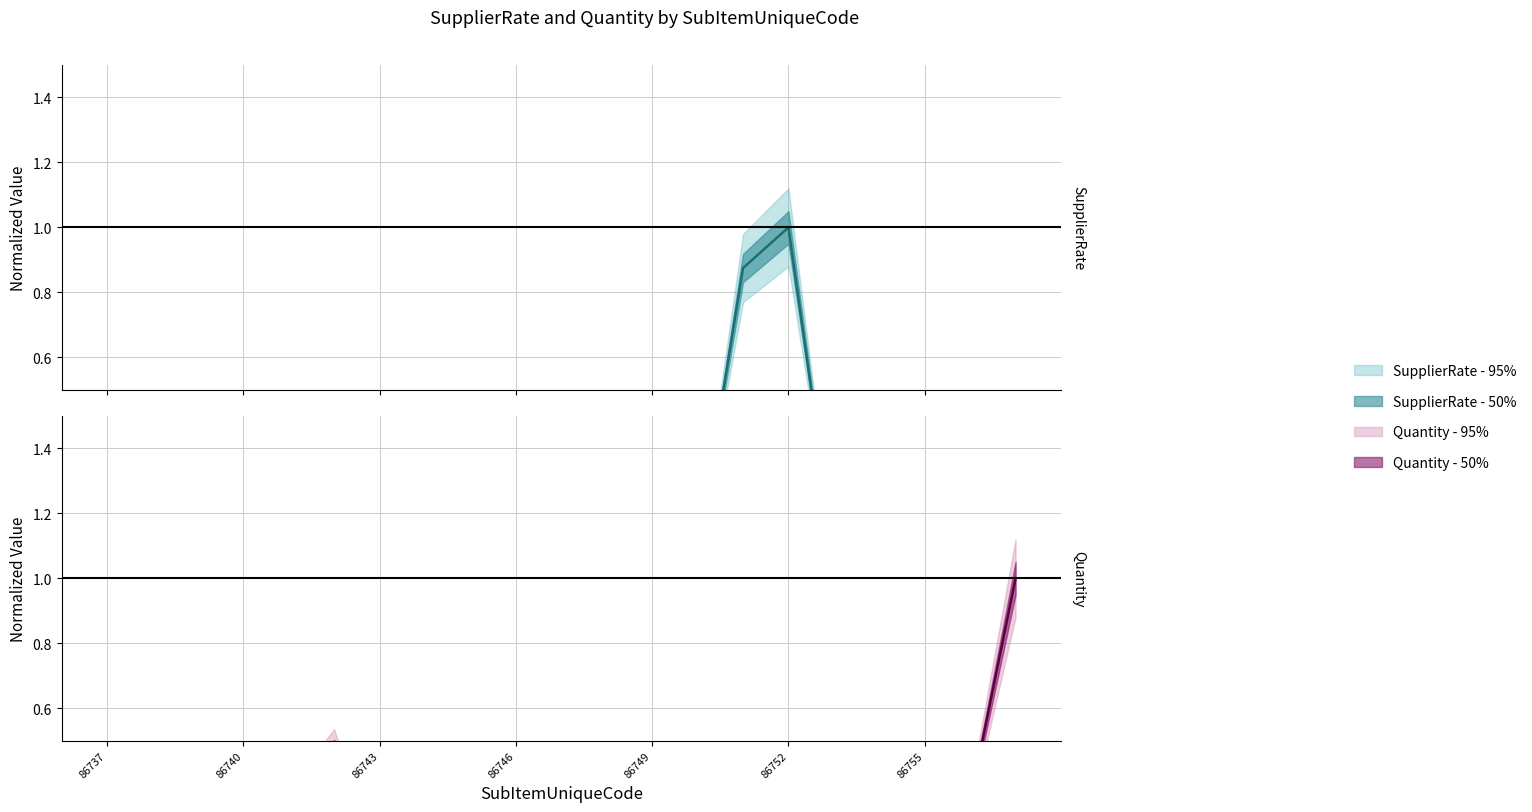

Reading left to right, transcribe all the data shown in this chart.

SupplierRate: 86737=0.0	86738=0.0	86739=0.2	86740=0.0	86741=0.0	86742=0.0	86743=0.0	86744=0.0	86745=0.0	86746=0.0	86747=0.0	86748=0.0	86749=0.0	86750=0.0	86751=0.9	86752=1.0	86753=0.0	86754=0.0	86755=0.0	86756=0.0	86757=0.0
Quantity: 86737=0.3	86738=0.3	86739=0.3	86740=0.2	86741=0.3	86742=0.5	86743=0.1	86744=0.0	86745=0.0	86746=0.0	86747=0.1	86748=0.1	86749=0.3	86750=0.0	86751=0.3	86752=0.0	86753=0.0	86754=0.3	86755=0.3	86756=0.3	86757=1.0